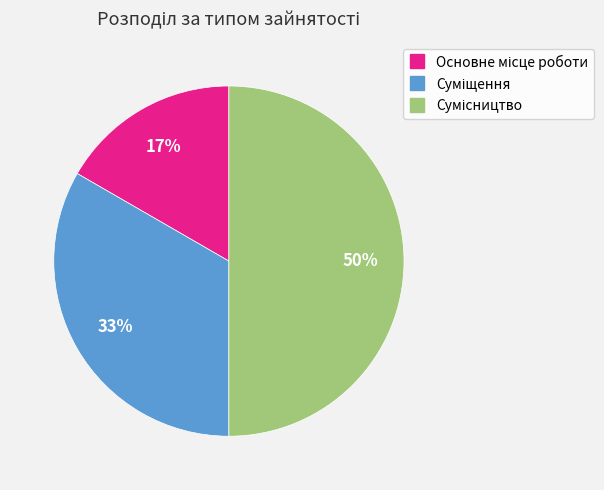

To the nearest percent, what is the average slice percentage?

33%